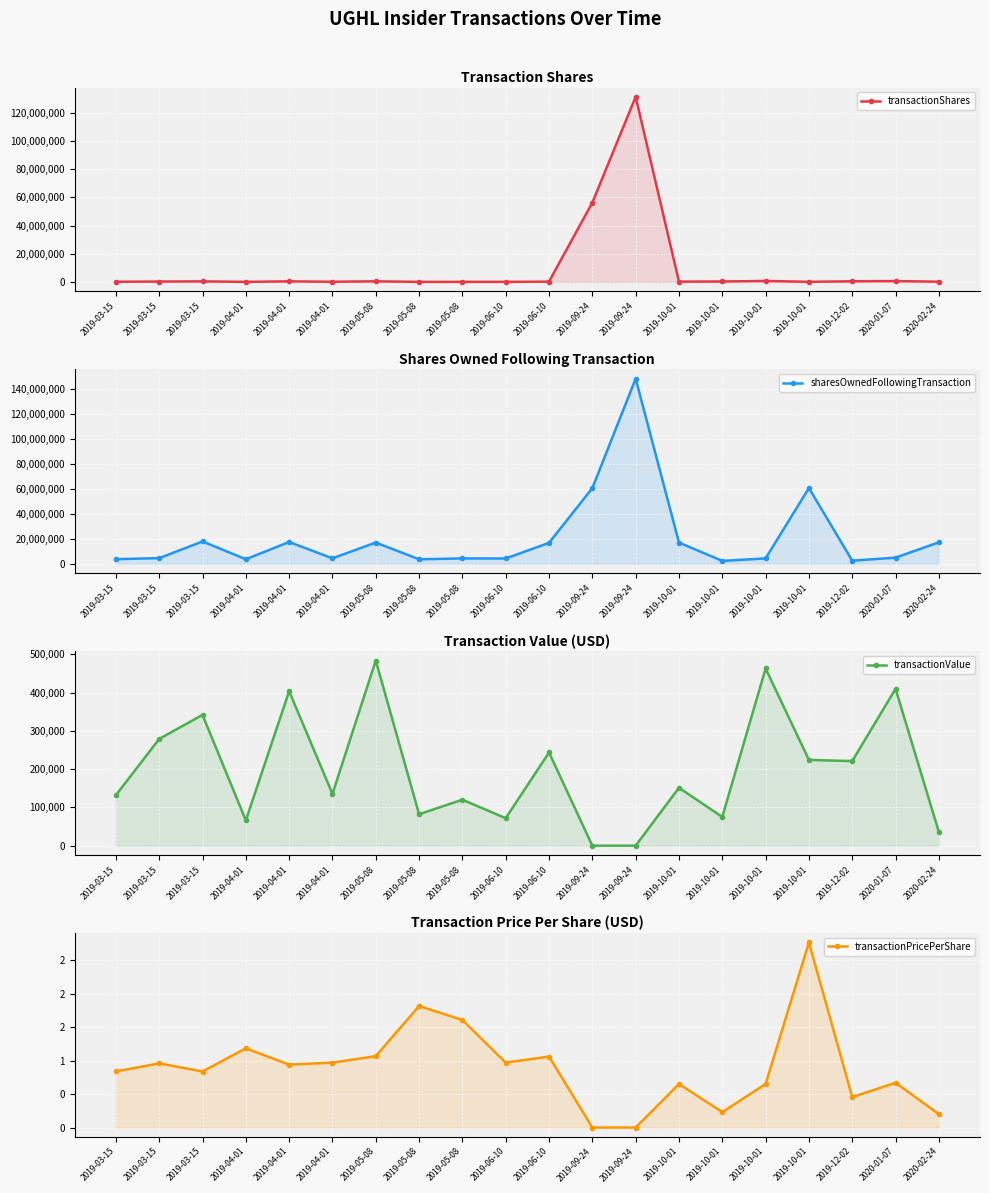

What is the total value across all series at 2020-01-07?

5957785.7